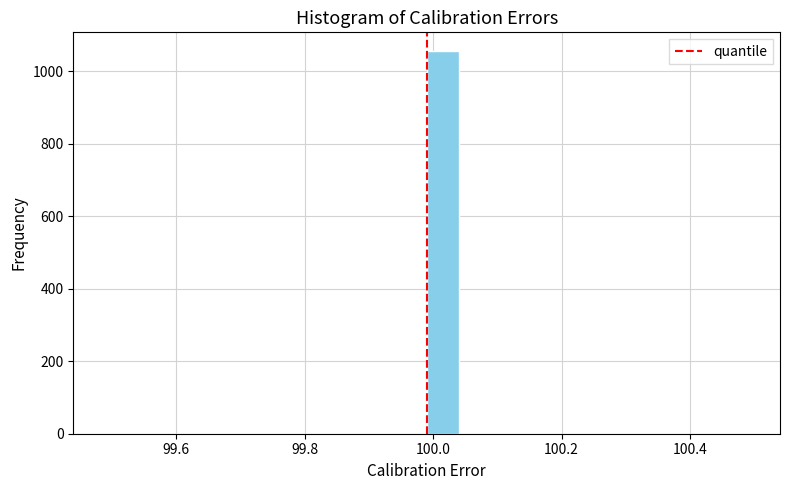

Around what value on the x-axis is the tallest bar? Give the approximate position of its centre, as read against the axis.

100.02